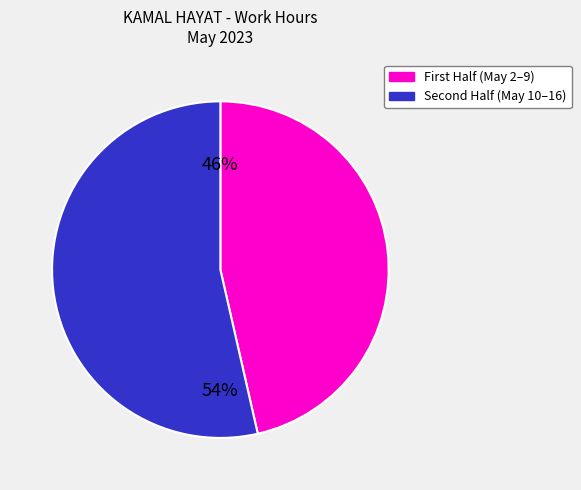

What is the smallest slice in the pie chart?

First Half (May 2–9)